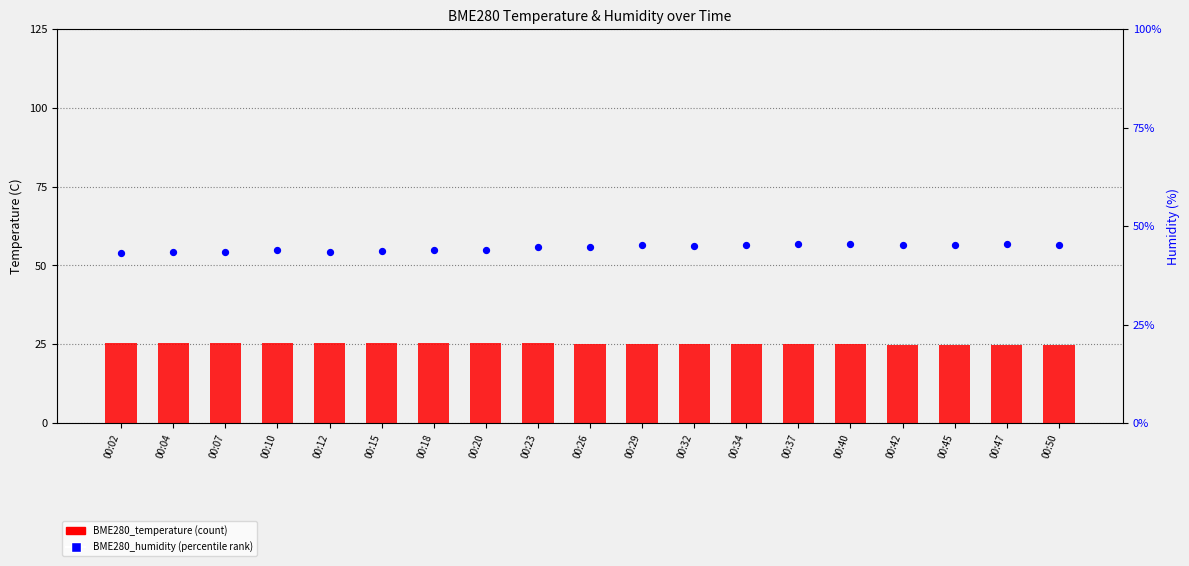

Which series contains the lowest Y value?

BME280_temperature